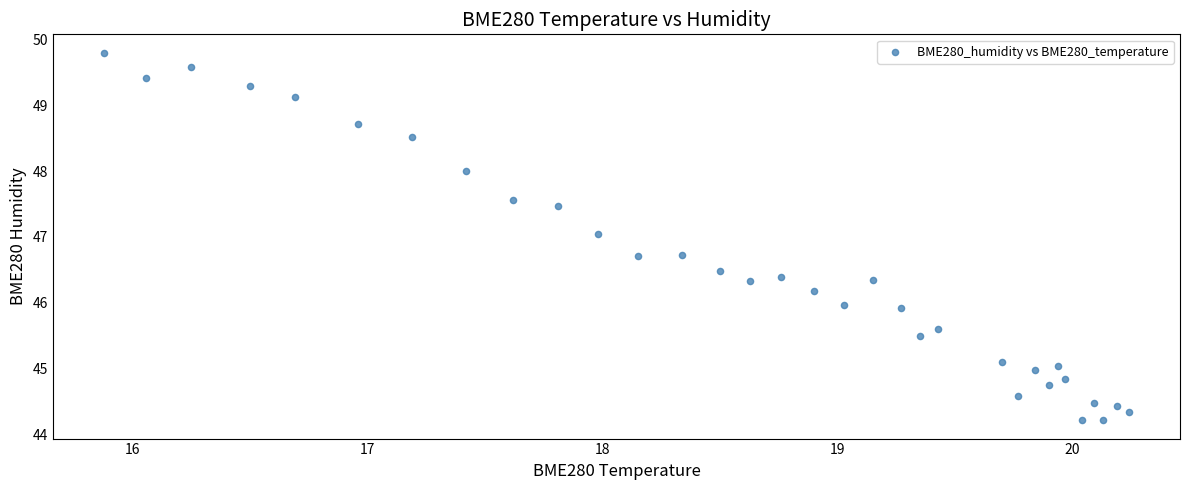

What is the range of X values (max minus min)?

4.4